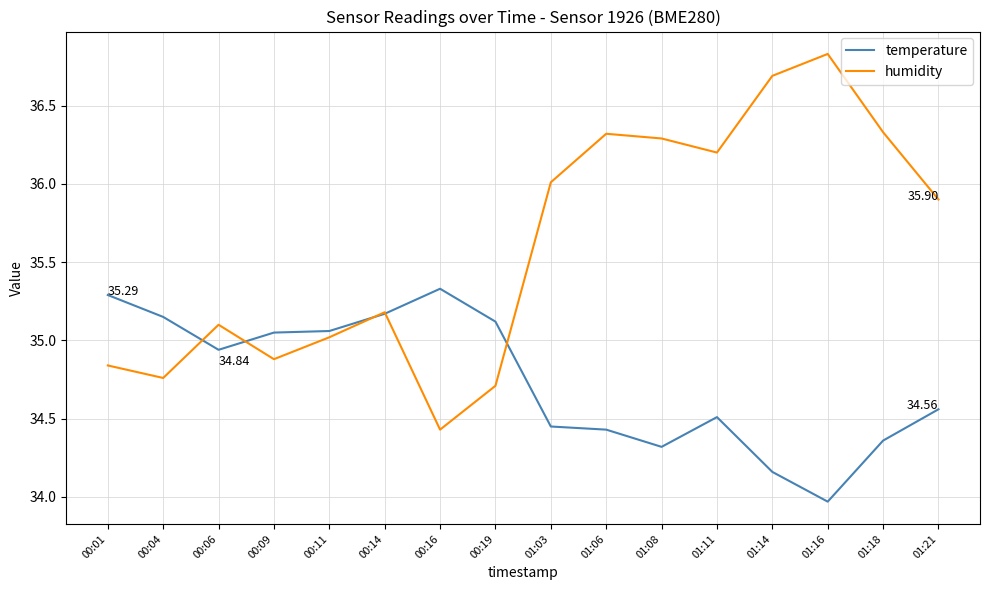

List the series in order of their peak value, highest first.

humidity, temperature